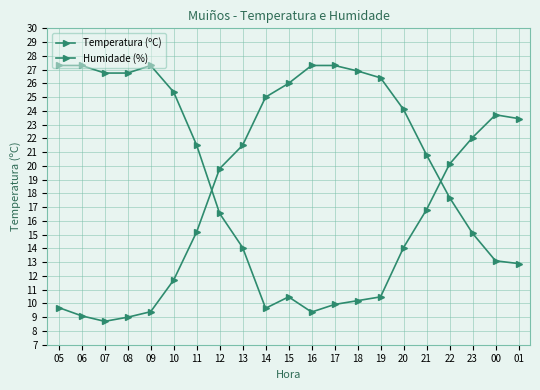

How many lines are shown in the chart?

2